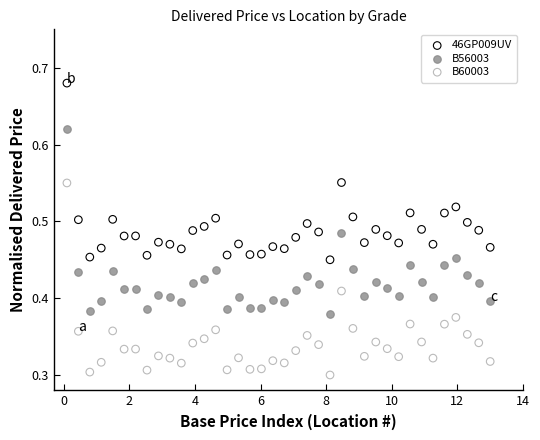

What are all the series names shown in the legend?

46GP009UV, B56003, B60003